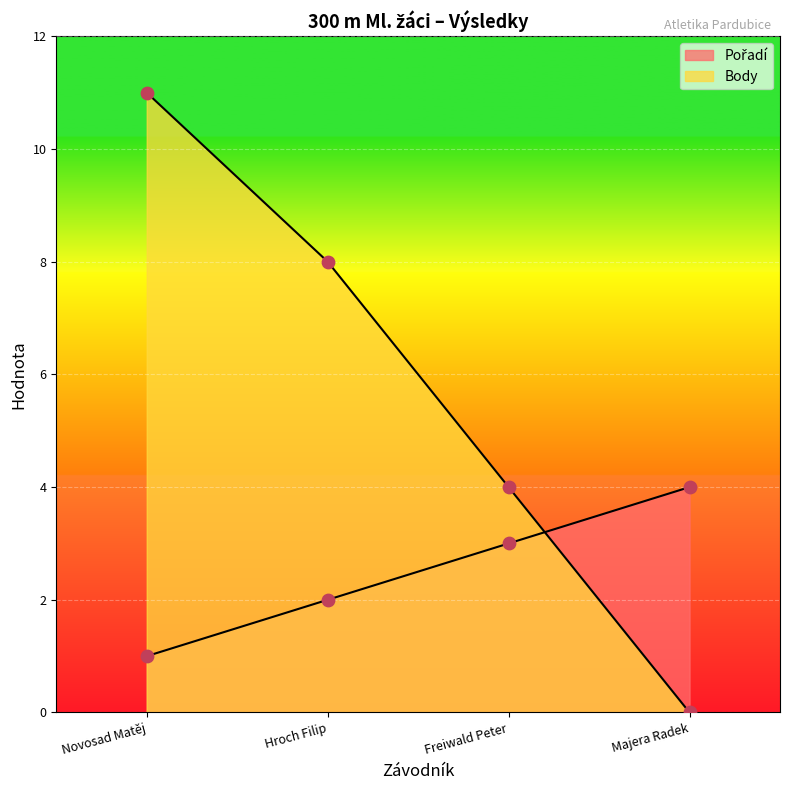

At which category is the sum across all series the highest?

Novosad Matěj